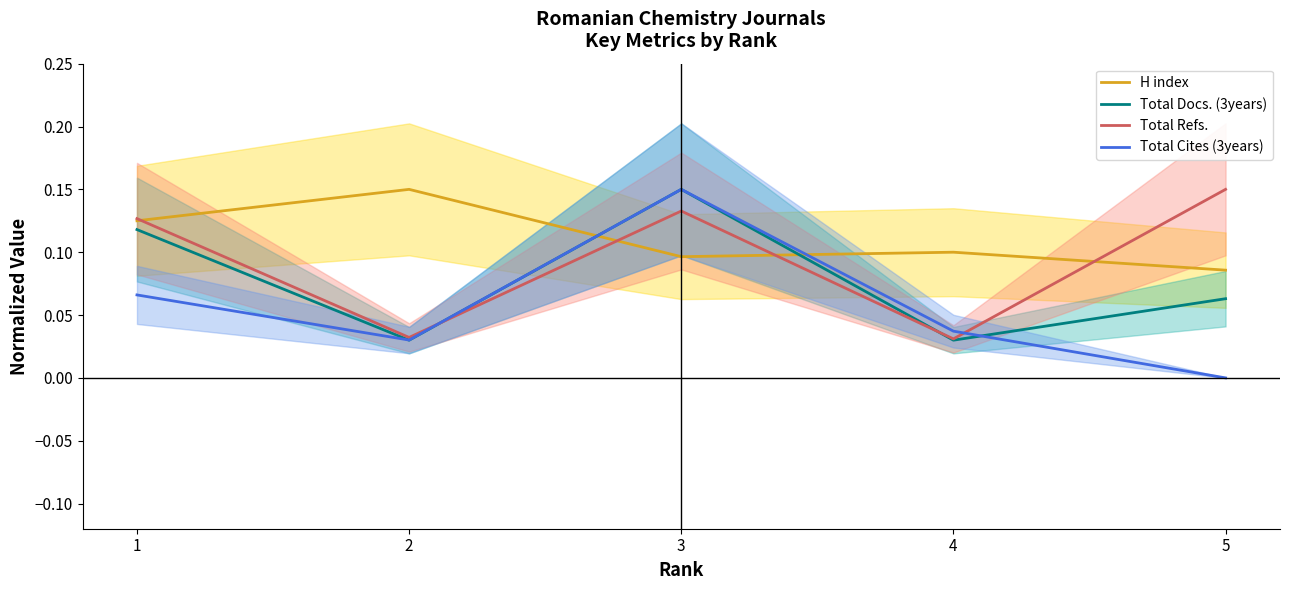

At which category does Total Docs. (3years) reach its first local valley?

2